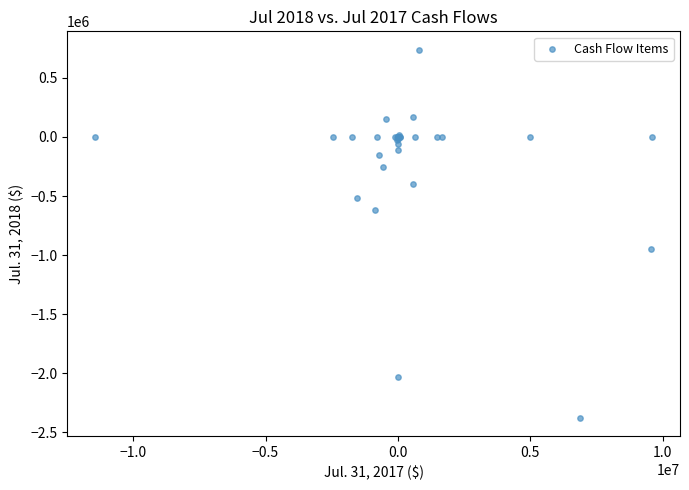

What Y value in the scatter plot is closest to -819153?

-946704